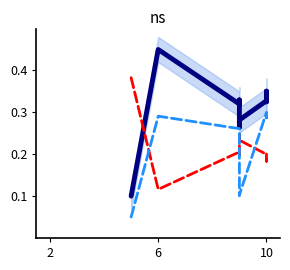

What is the highest value of the Best Lap time series?

0.4